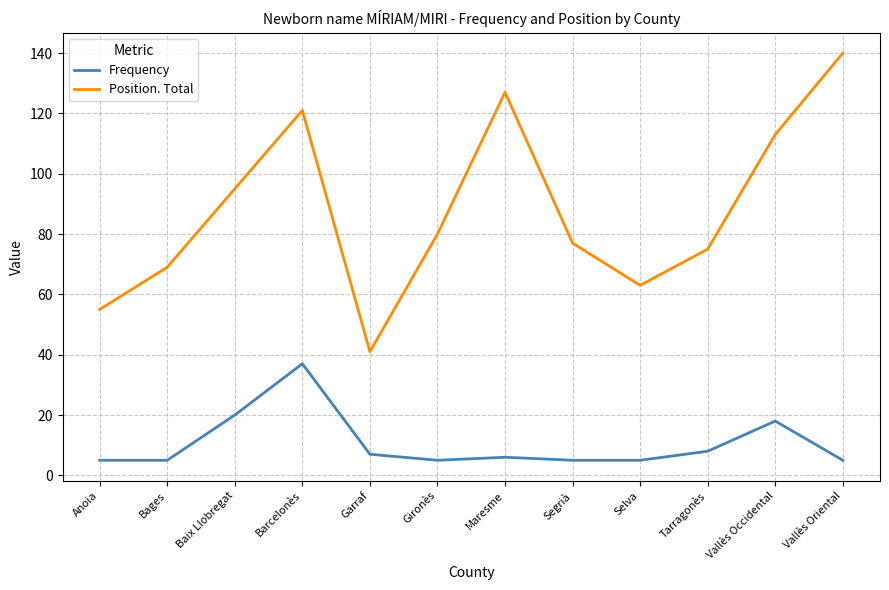

How many values in the Position. Total series are below 80?

6